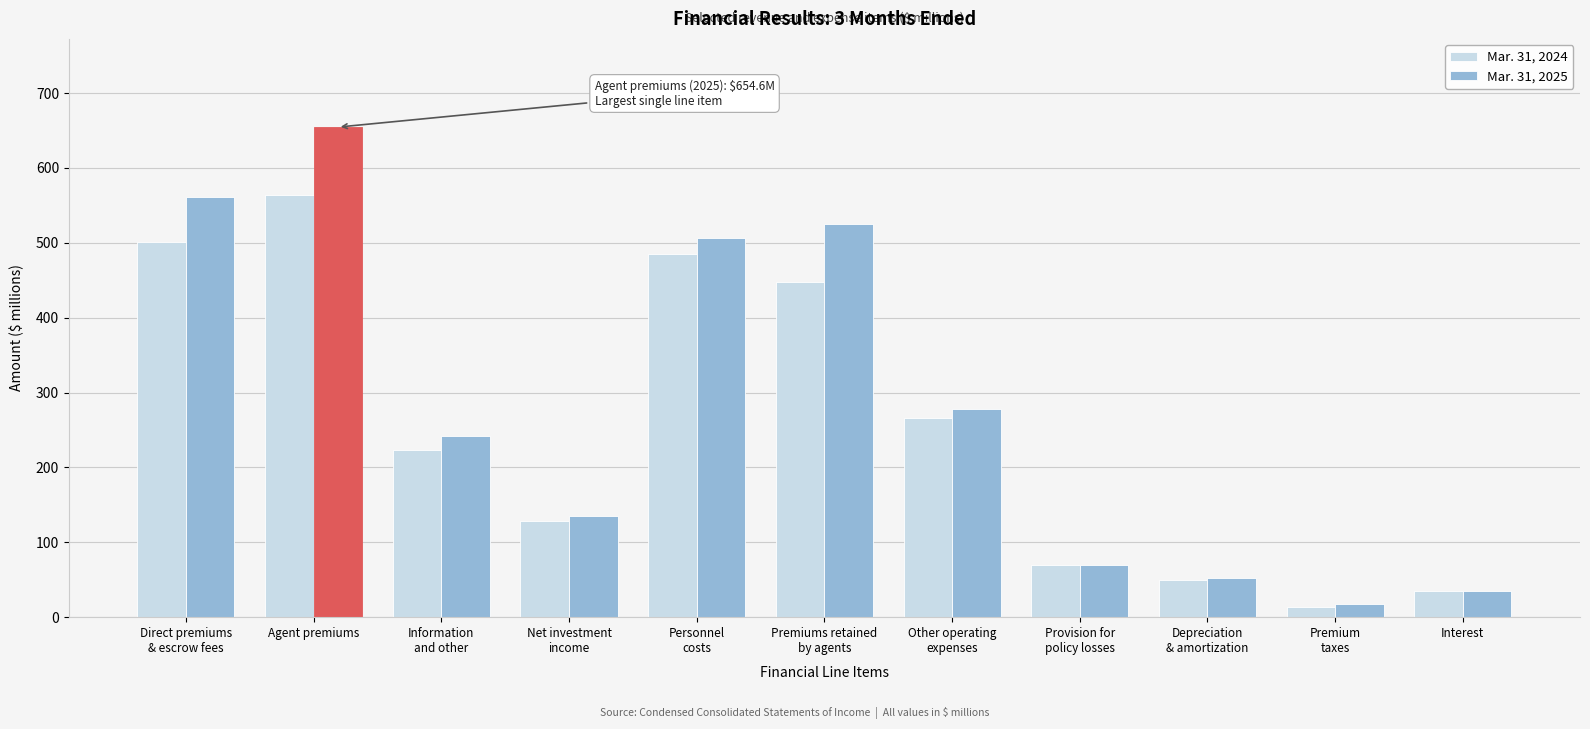

Reading left to right, what are all the values shown in this chart?

Mar. 31, 2024: 500.9	563.8	223.0	127.9	484.9	447.8	265.8	69.5	50.1	13.9	34.3
Mar. 31, 2025: 561.1	654.6	242.2	135.2	506.7	525.5	278.3	70.1	52.5	17.4	35.2